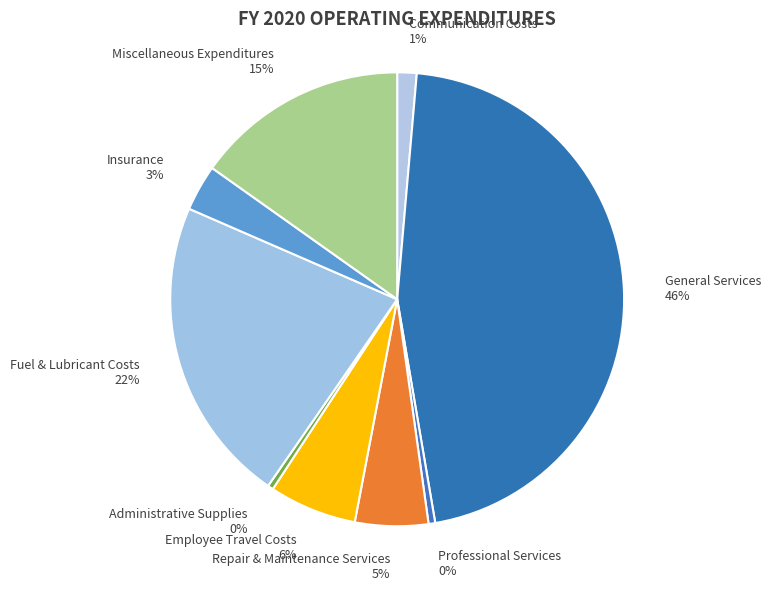

Which has a higher value, General Services 46% or Insurance 3%?

General Services 46%